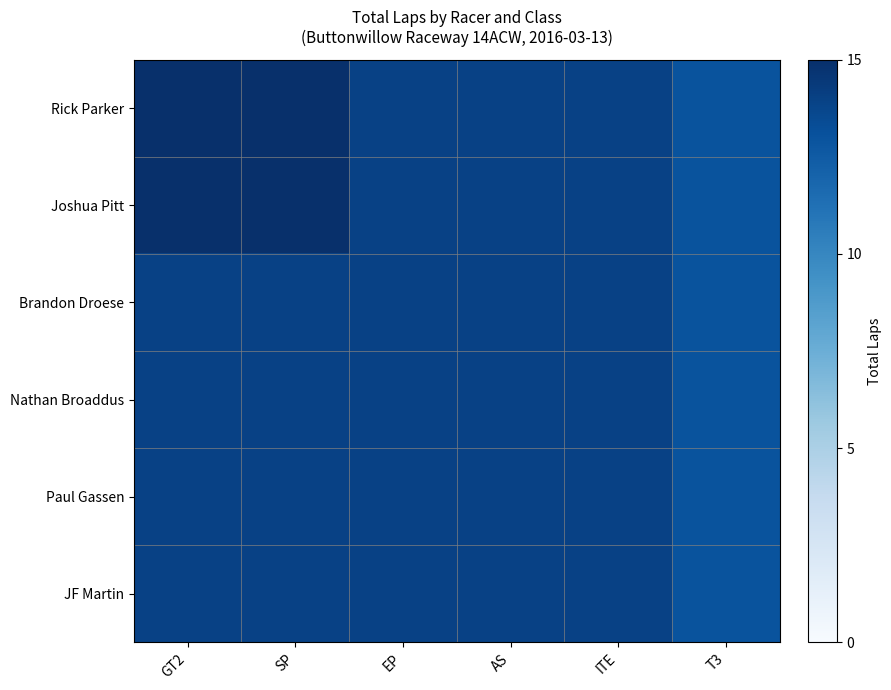

Between ITE and T3, which series saw the biggest shift?

Rick Parker